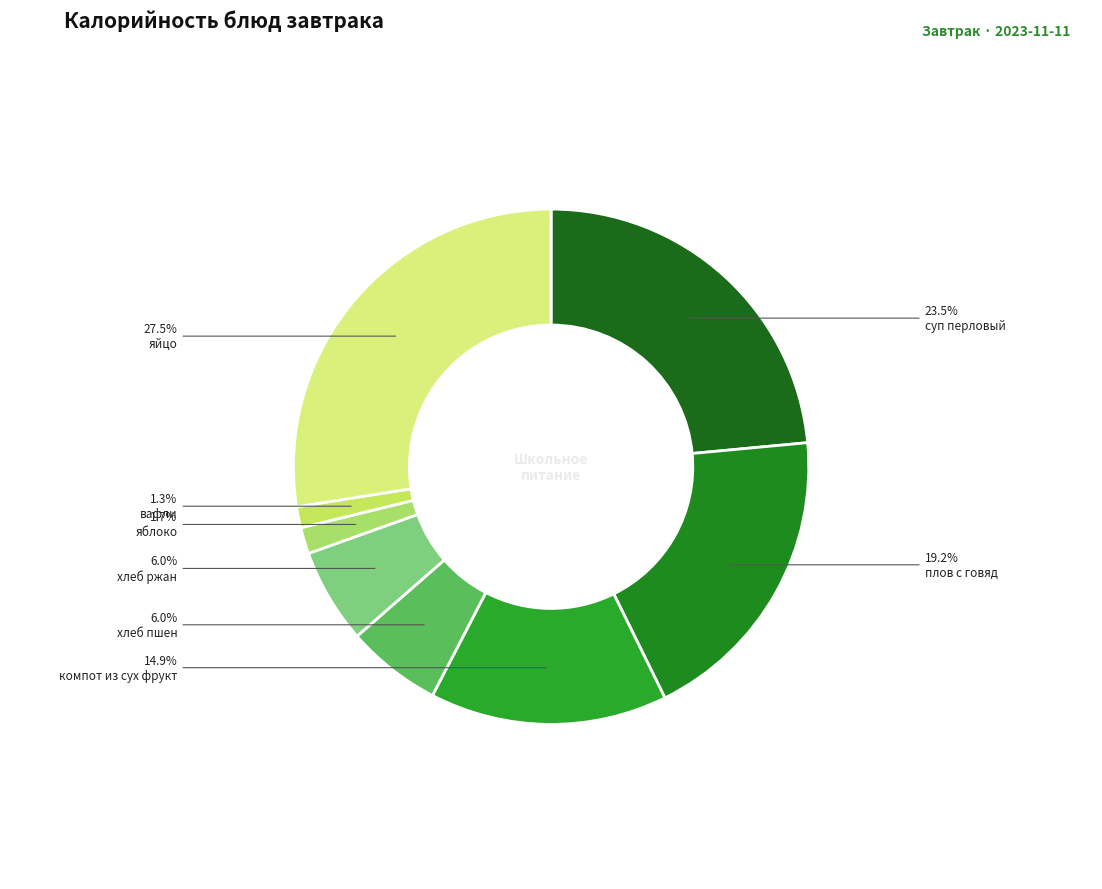

Does any single category account for the majority?

No